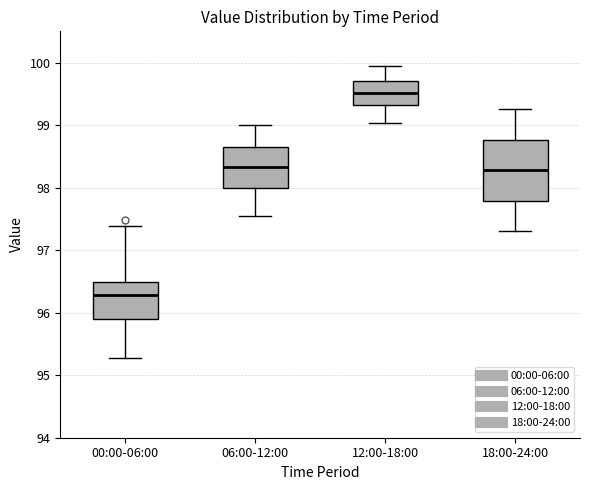

Which box's median line is the lowest?

00:00-06:00